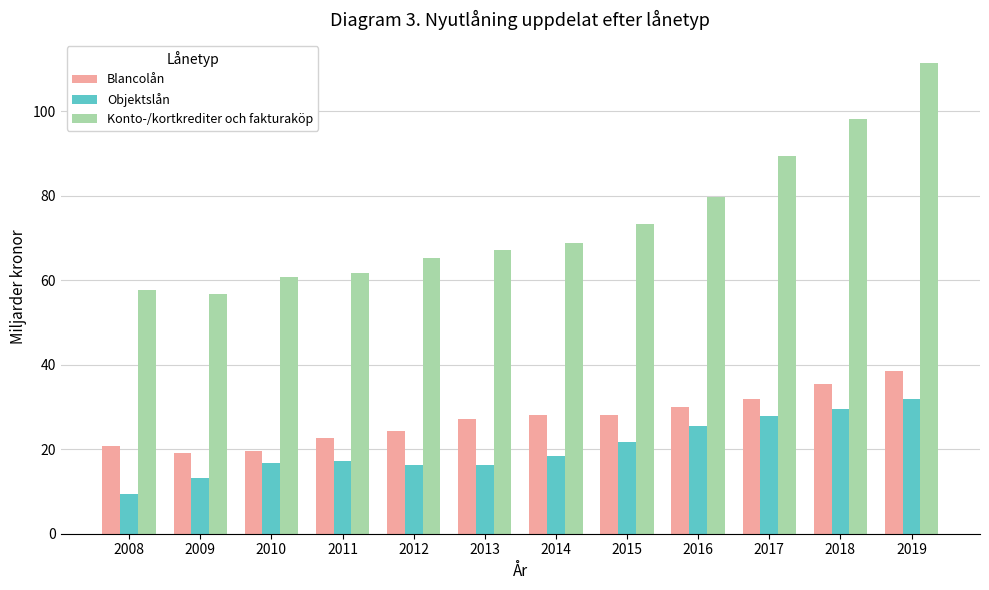

What is the difference between the maximum and minimum values in the Blancolån series?

19.2